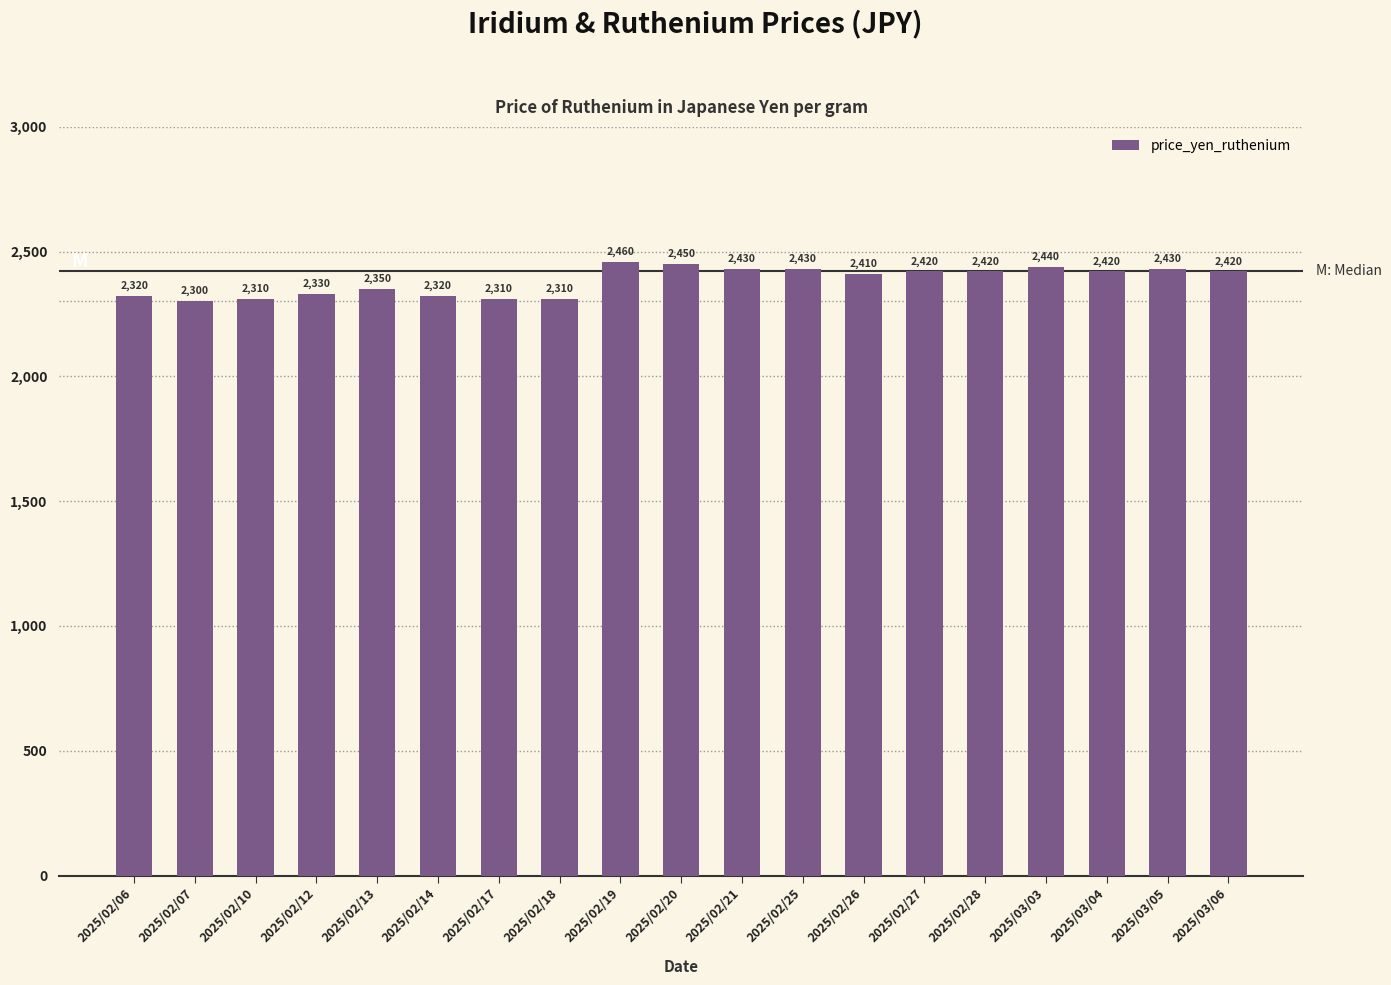

What position from the right is 2025/02/28?

5